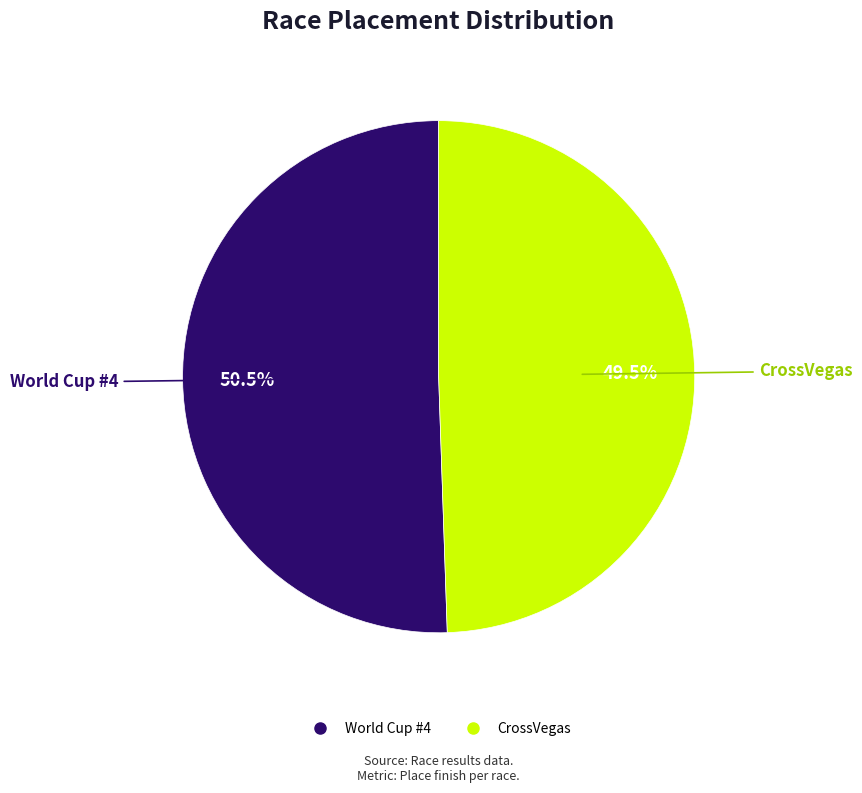

Between World Cup #4 and CrossVegas, which is larger?

World Cup #4